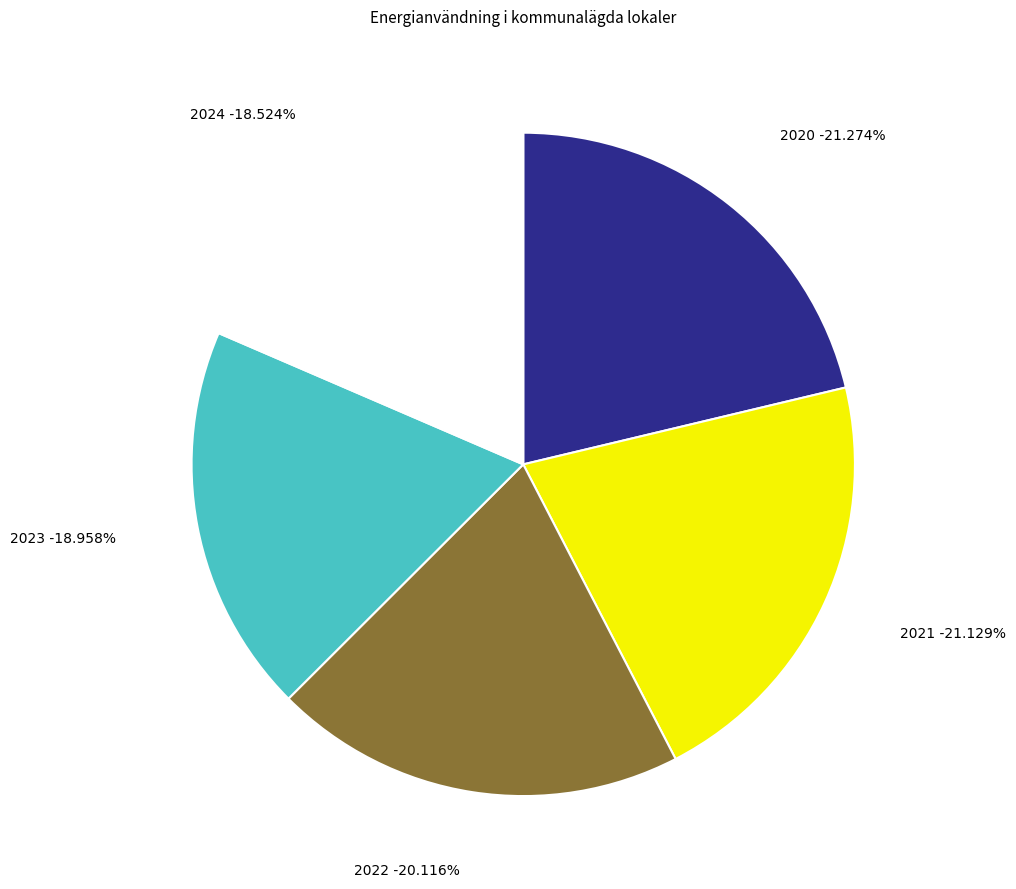

What is the largest slice in the pie chart?

2020